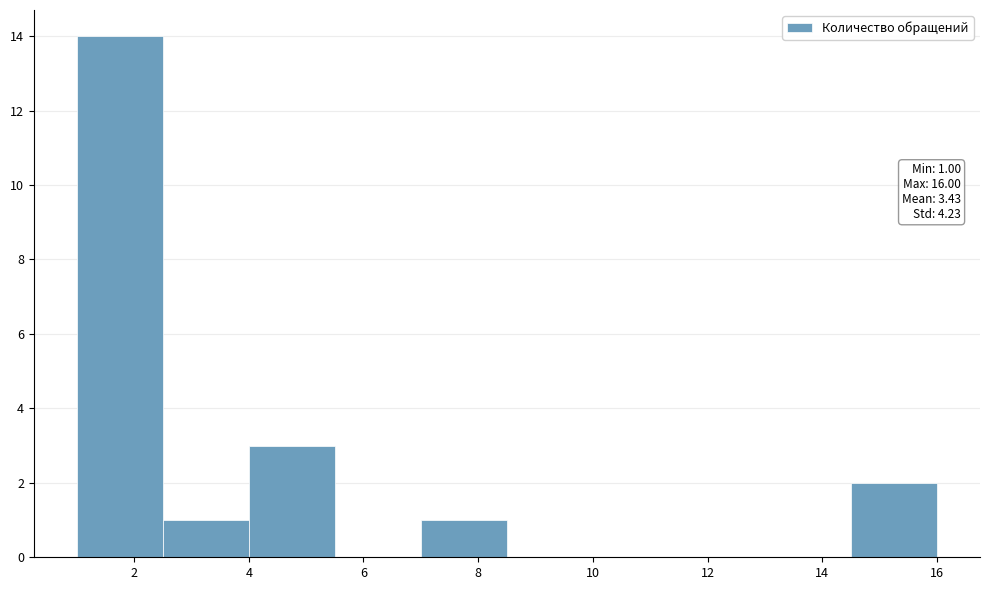

Which range on the x-axis has the tallest bar?

1.0 to 2.5